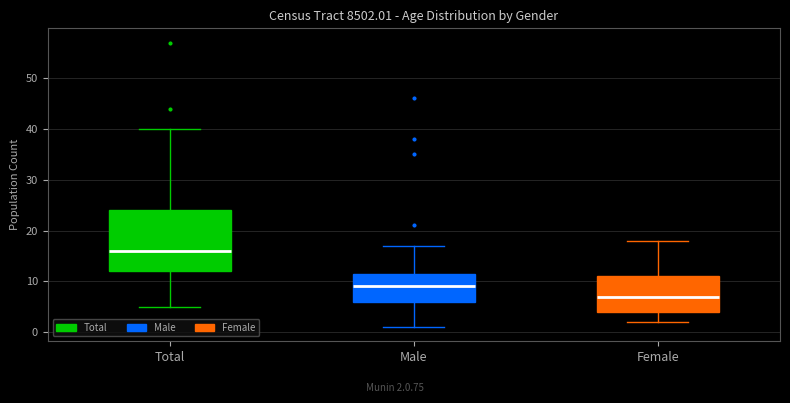

Reading left to right, transcribe this box plot: for each box, give where its median line is, the range the box spans, and where its two whiskers end, as read against the y-axis. The values are not printed on the chart, so give them approximately, as read against the axis.

Total: median 16, box 12 to 24, whiskers 5 to 40
Male: median 9, box 6 to 12, whiskers 1 to 17
Female: median 7, box 4 to 11, whiskers 2 to 18